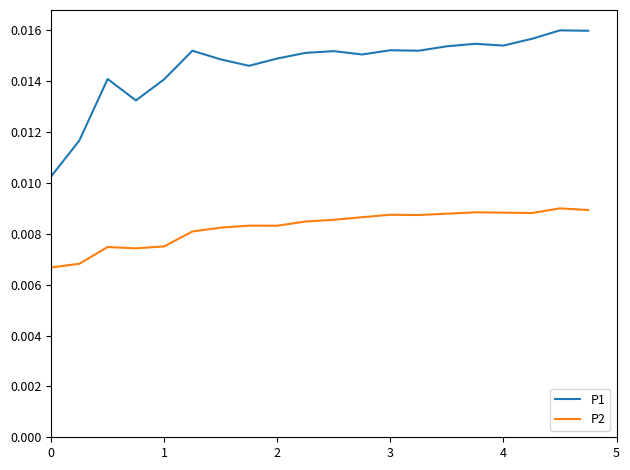

How many categories are shown in the chart?

20